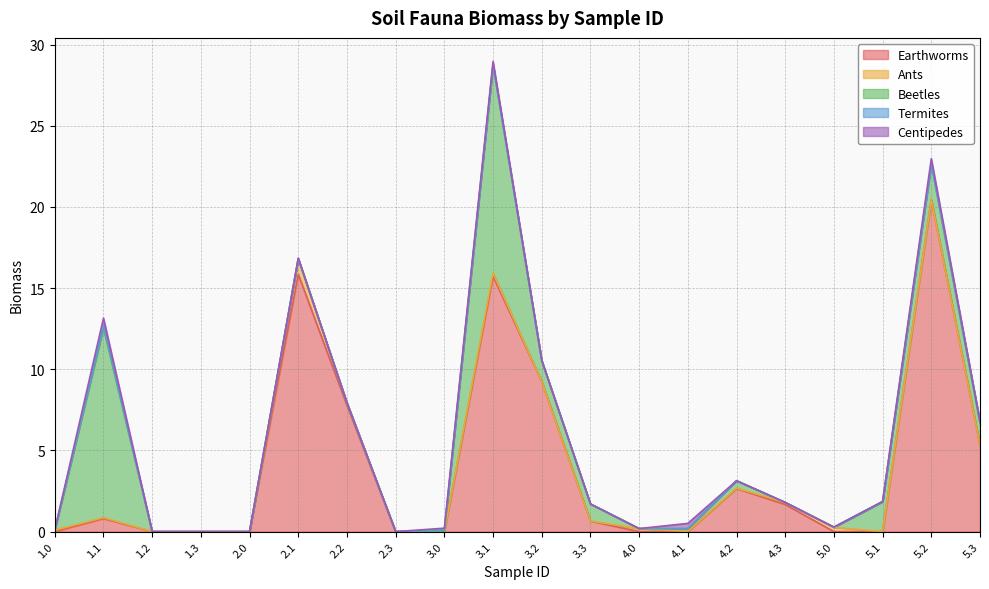

What is the difference between the maximum and second lowest values in the Centipedes series?

0.5